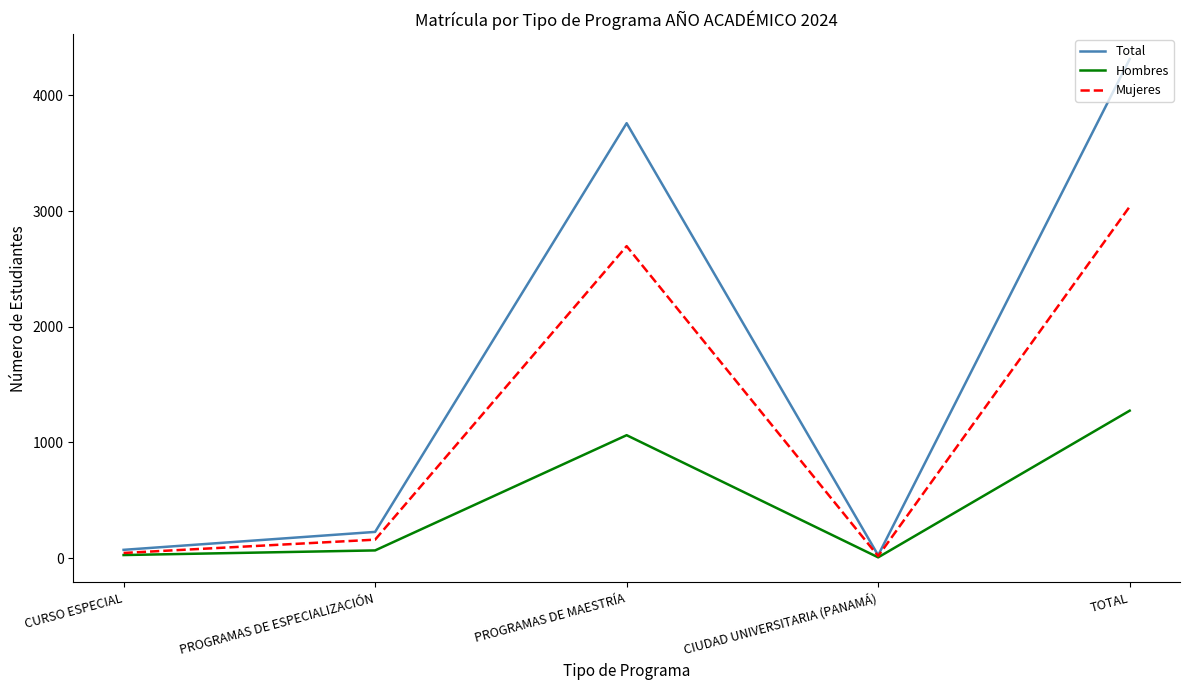

Reading left to right, list all the values displayed in this chart.

Total: 72	227	3760	25	4314
Hombres: 27	67	1063	7	1275
Mujeres: 45	160	2697	18	3039